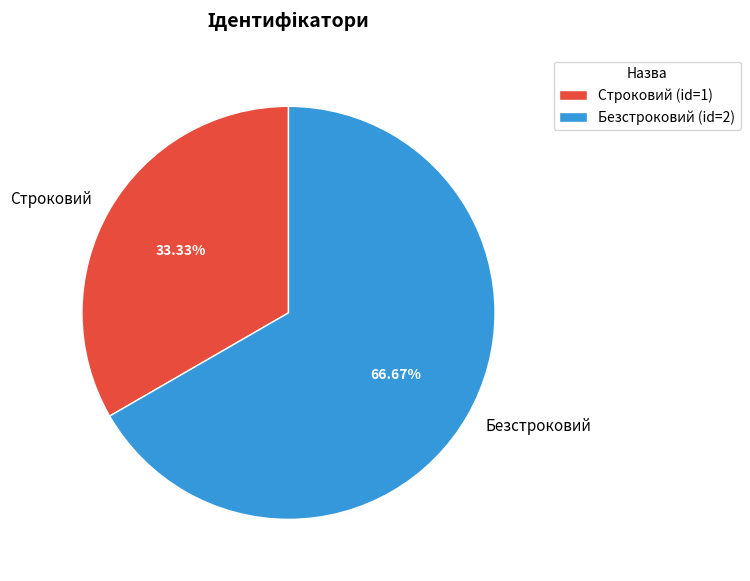

Between Строковий and Безстроковий, which is larger?

Безстроковий